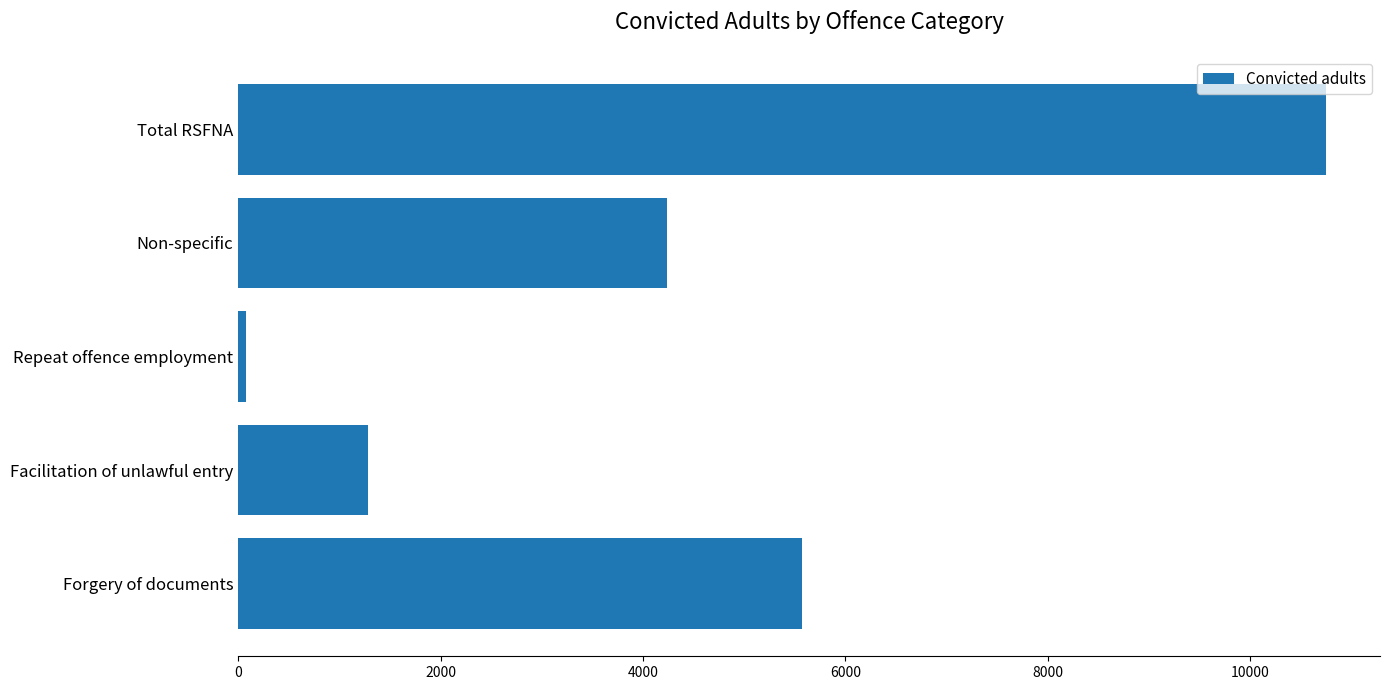

Reading top to bottom, list all the values displayed in this chart.

10746	4235	82	1281	5570